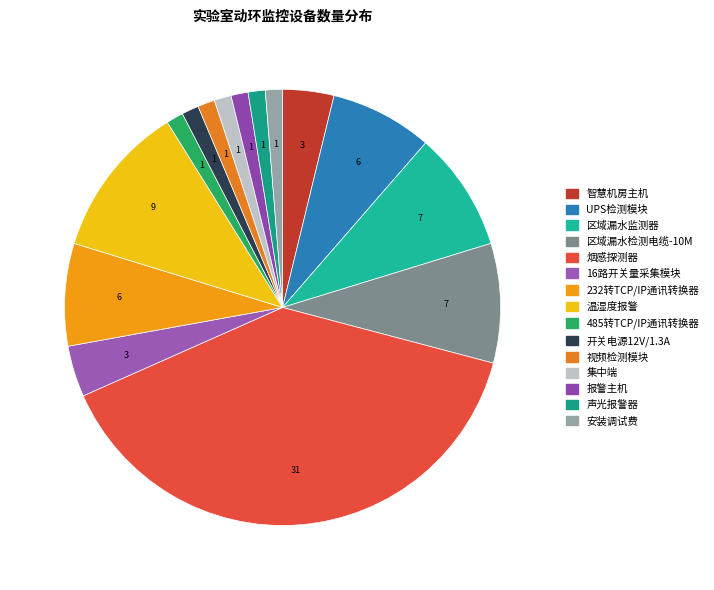

Count the number of slices in the pie.

15